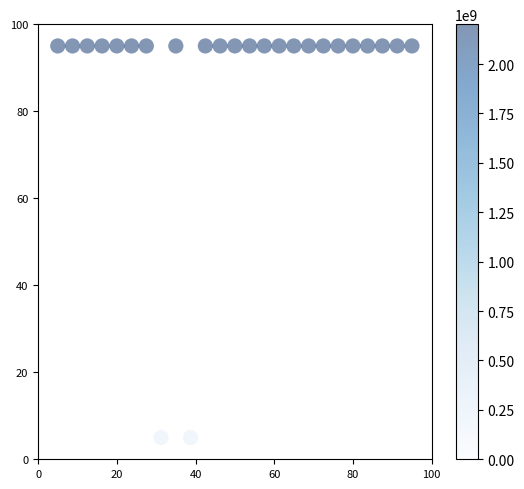

What is the range of Y values (max minus min)?

90.0